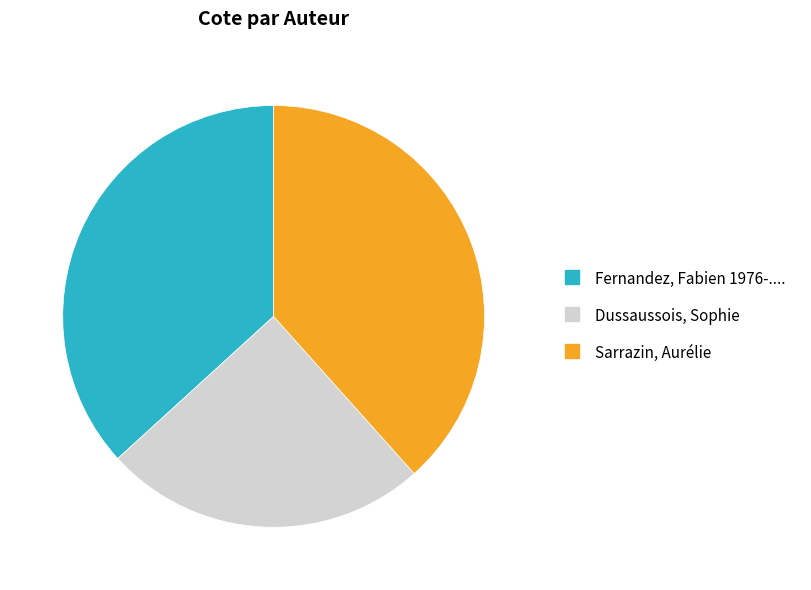

Which slice is the smallest?

Dussaussois, Sophie